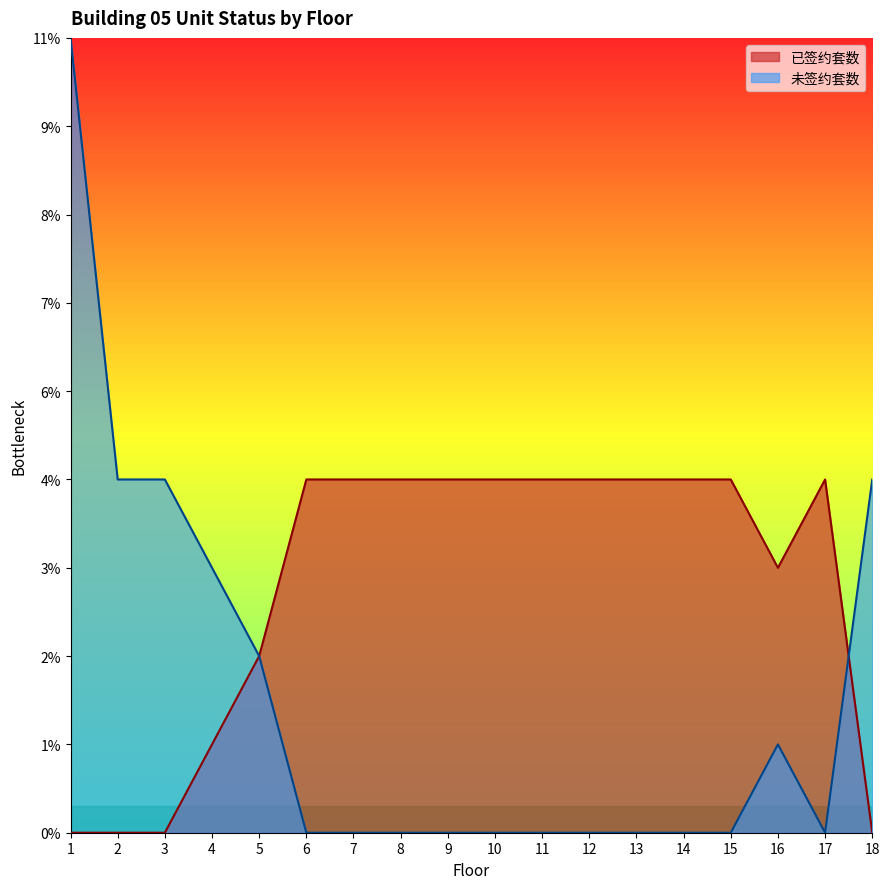

Which series changed the most between 5 and 13?

已签约套数